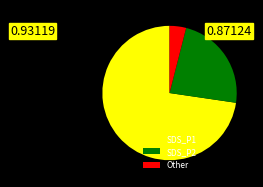

Count the number of slices in the pie.

3